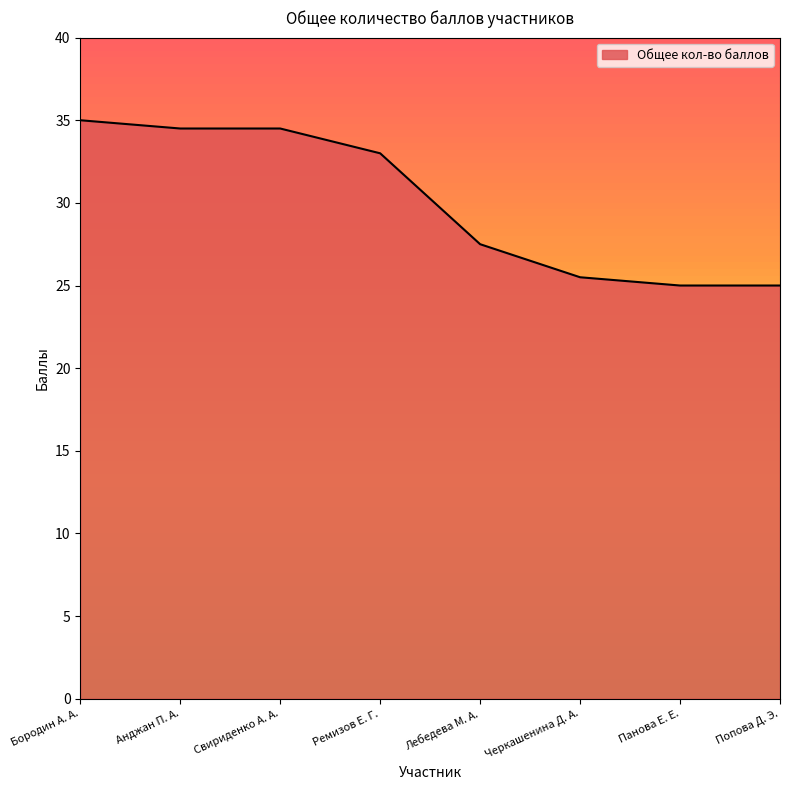

Is it true that the value at Анджан П. А. is 34.5?

True